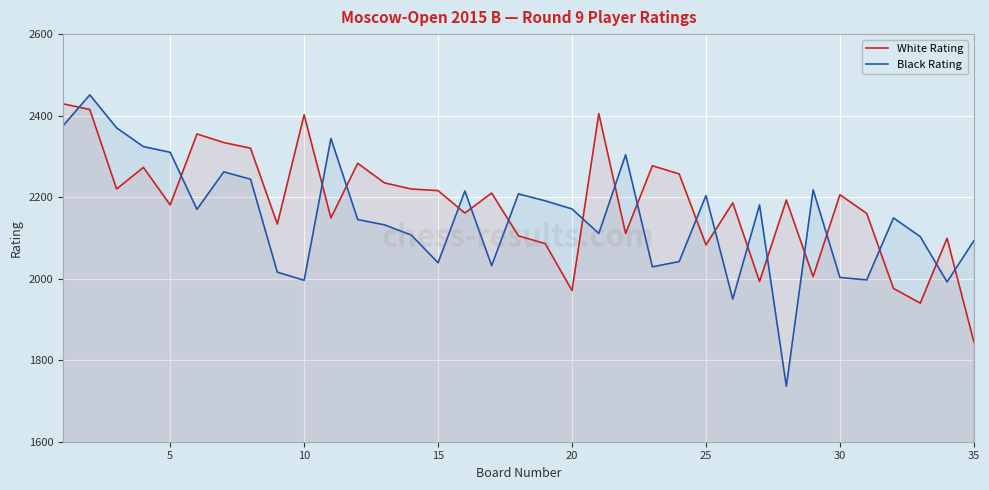

Is it true that Black Rating equals 2204 at 25?

True